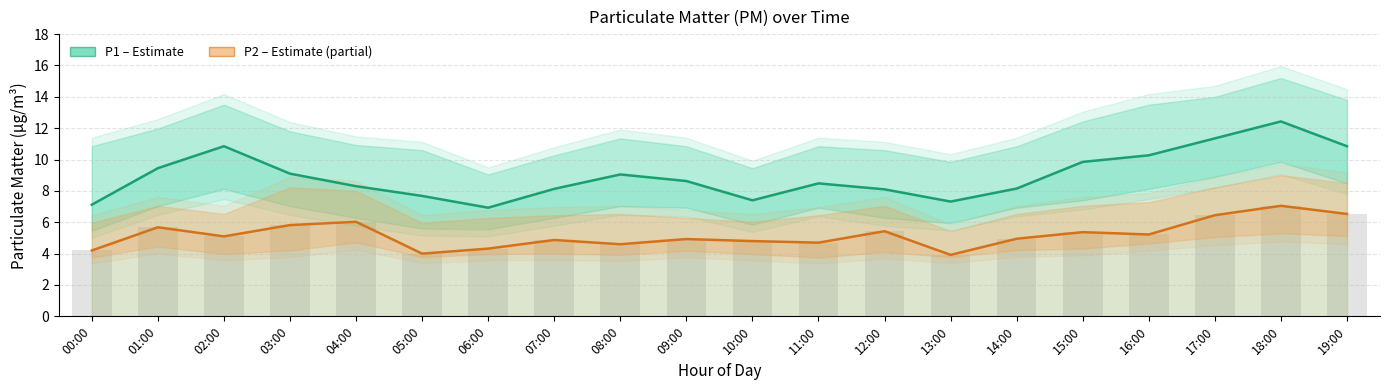

What is the value of the P1 (PM10) bar at the 2nd from the left?

9.4